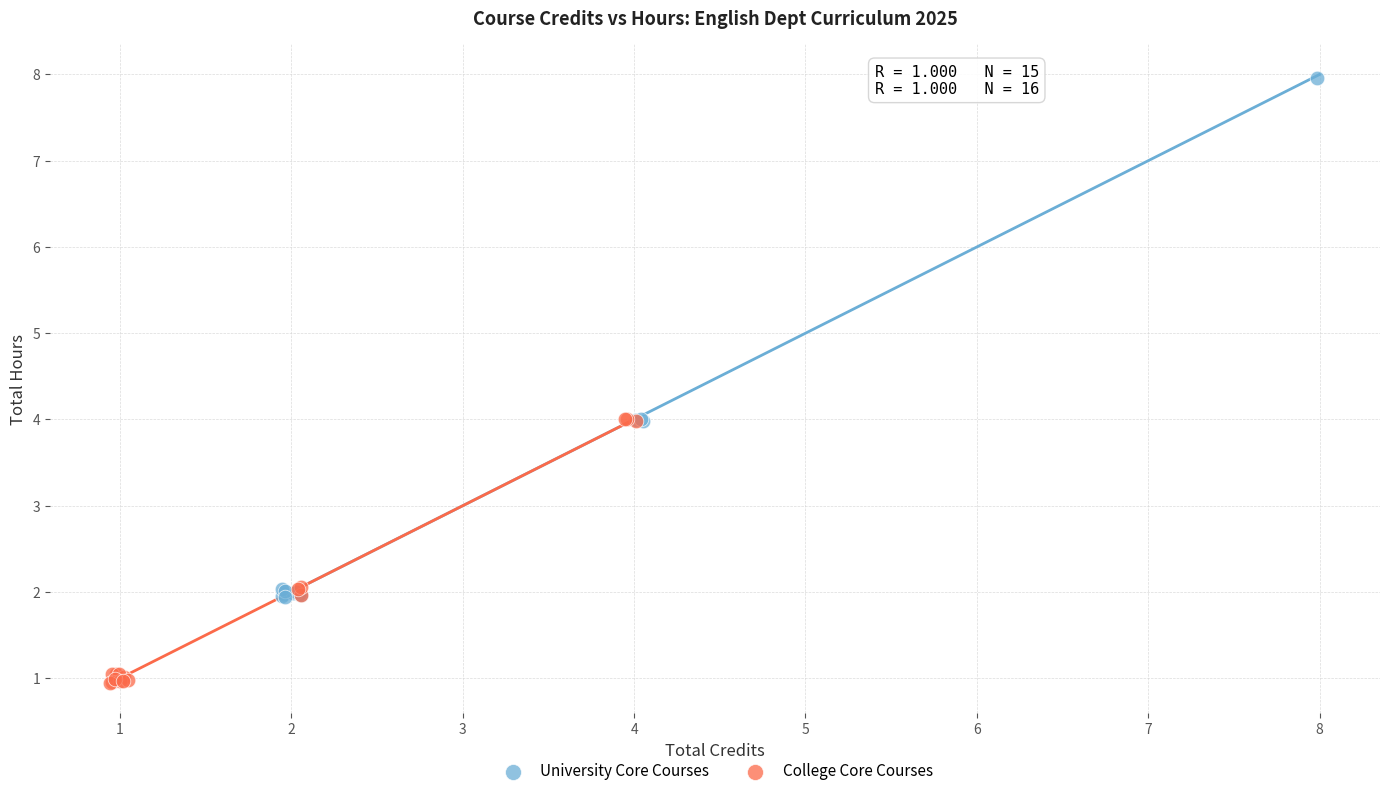

Which series has the widest spread of Y values?

University Core Courses